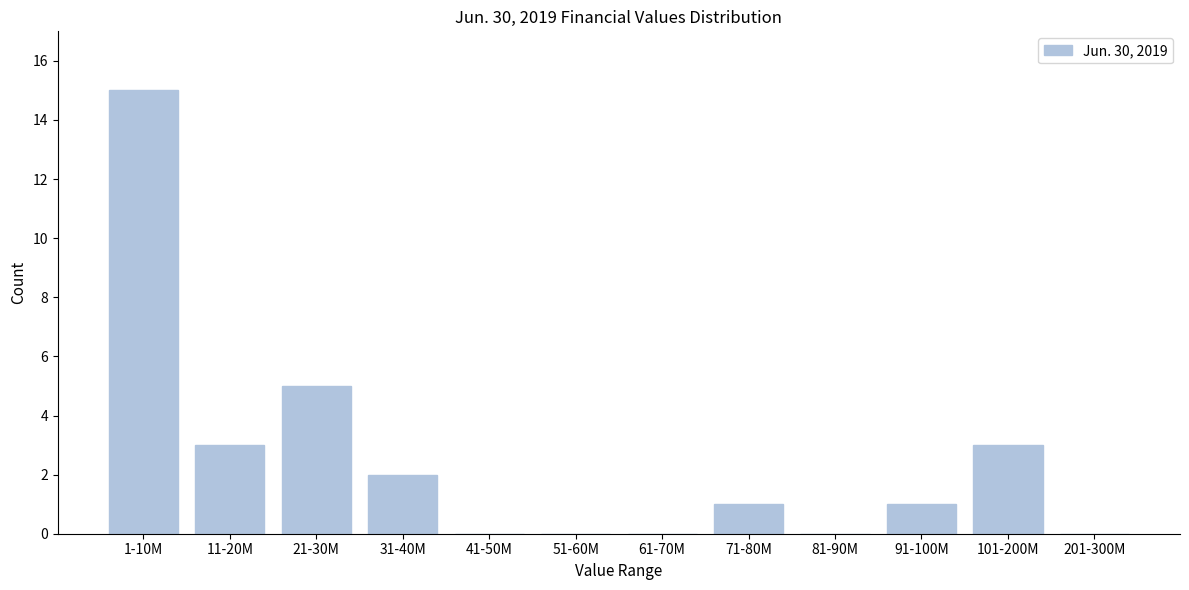

Reading right to left, what are all the values shown in this chart?

201-300M=0	101-200M=3	91-100M=1	81-90M=0	71-80M=1	61-70M=0	51-60M=0	41-50M=0	31-40M=2	21-30M=5	11-20M=3	1-10M=15